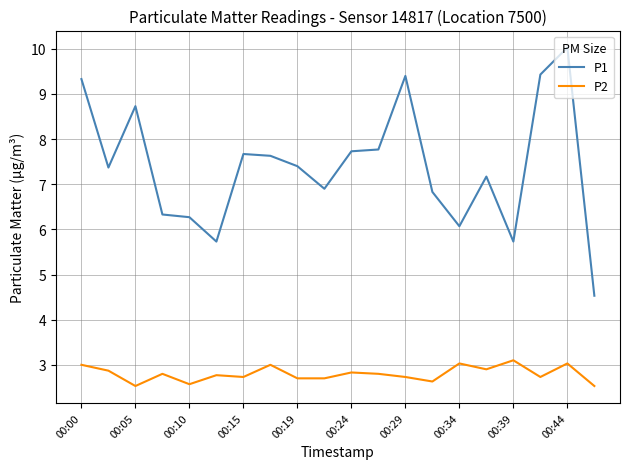

Does the chart display data point markers on the line(s)?

No